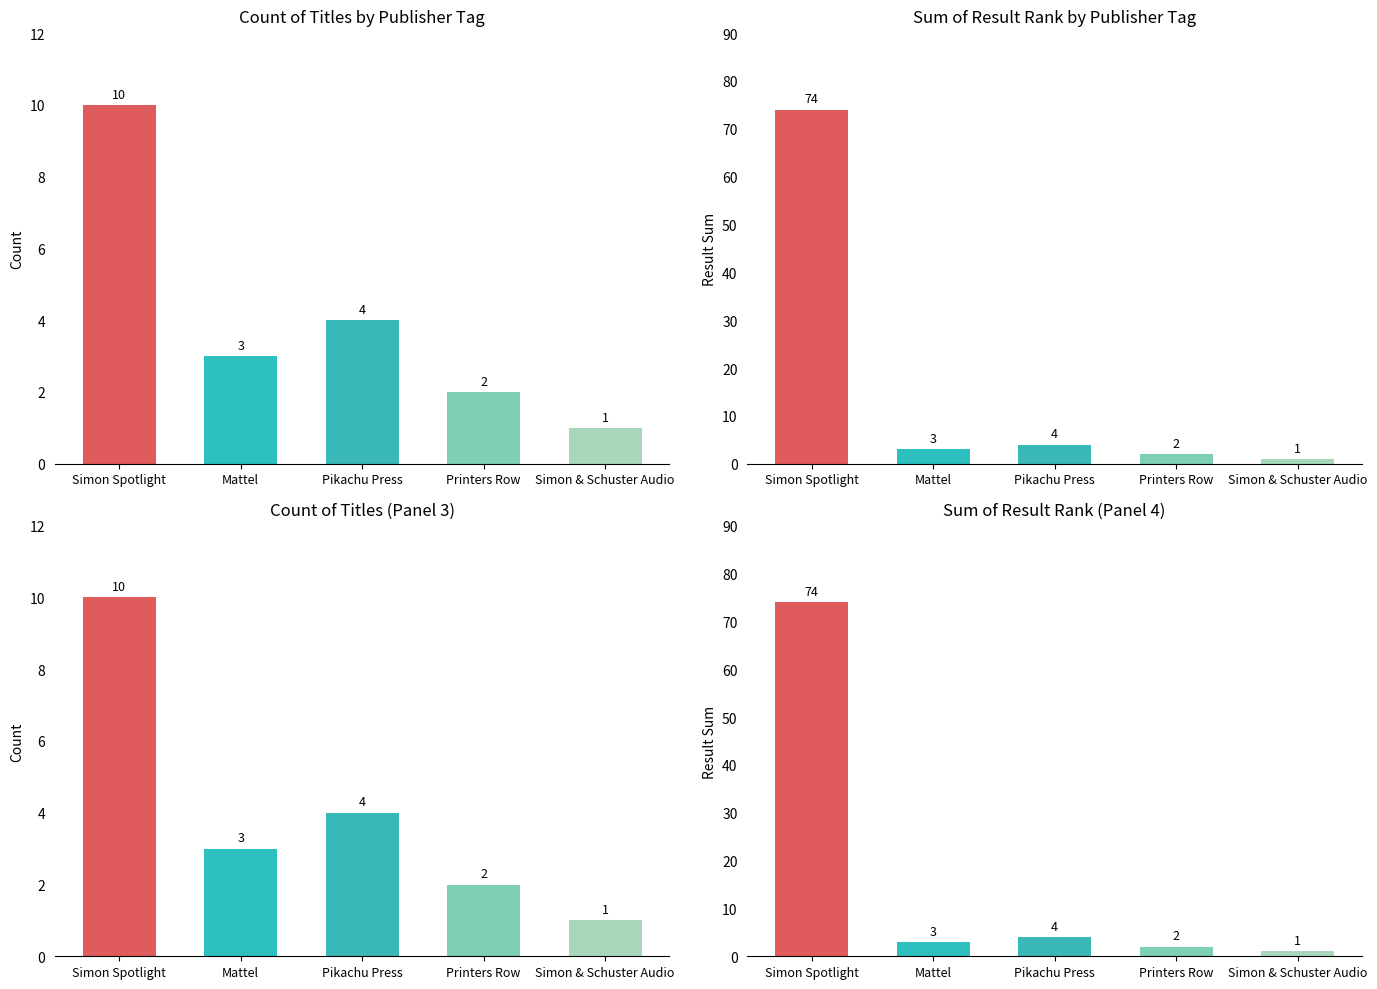

Which has a higher value, Printers Row or Mattel?

Mattel